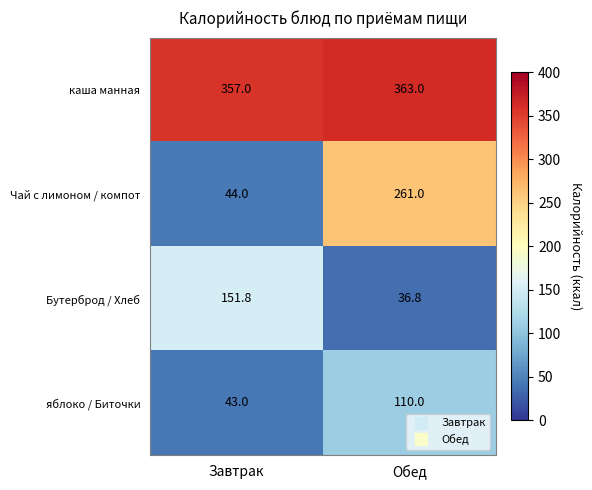

What is the difference between the maximum and minimum values in the яблоко / Биточки series?

67.0